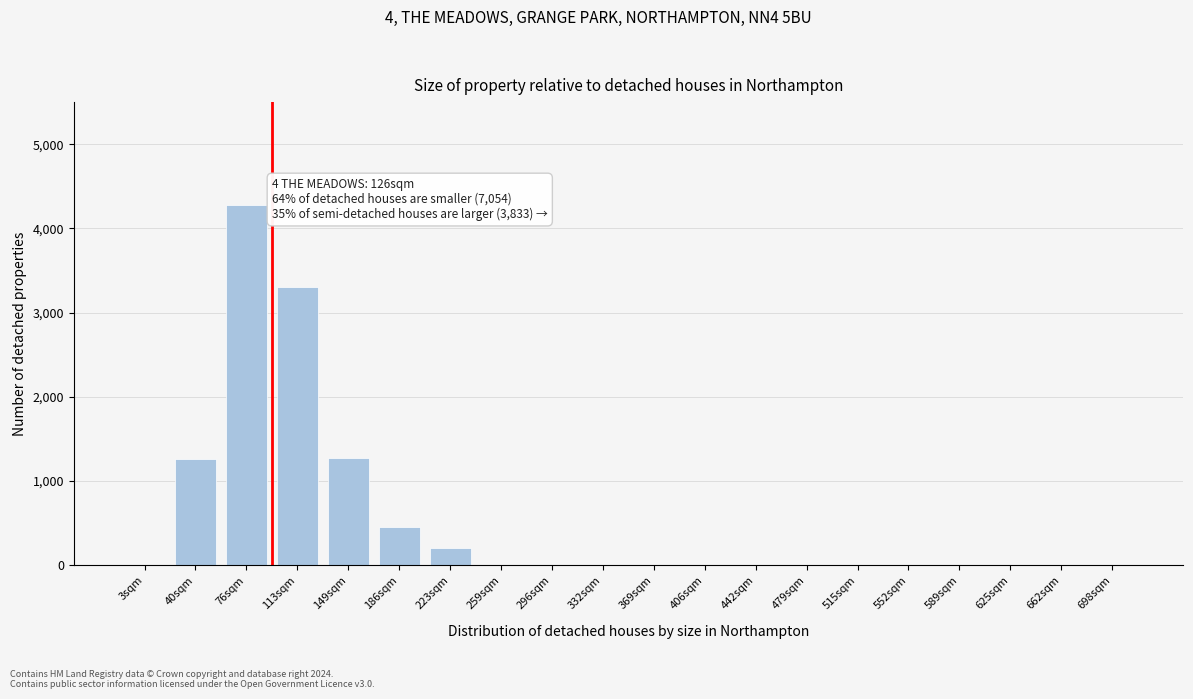

At which category does the chart reach its peak across all series?

76sqm